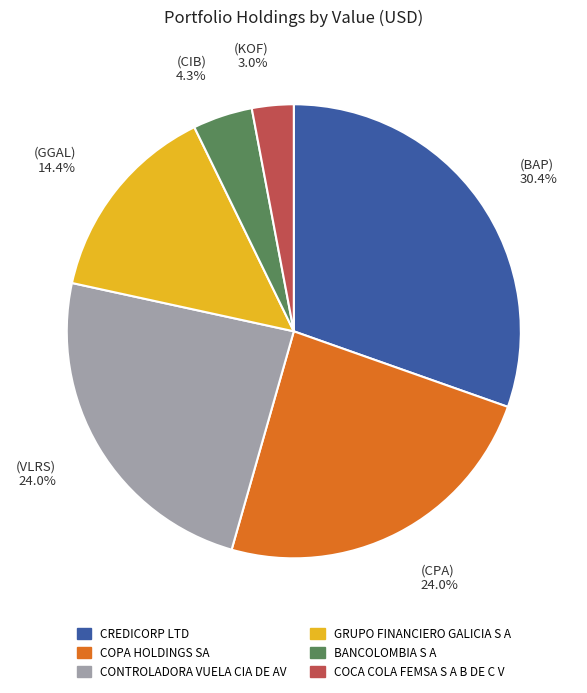

Count the number of slices in the pie.

6